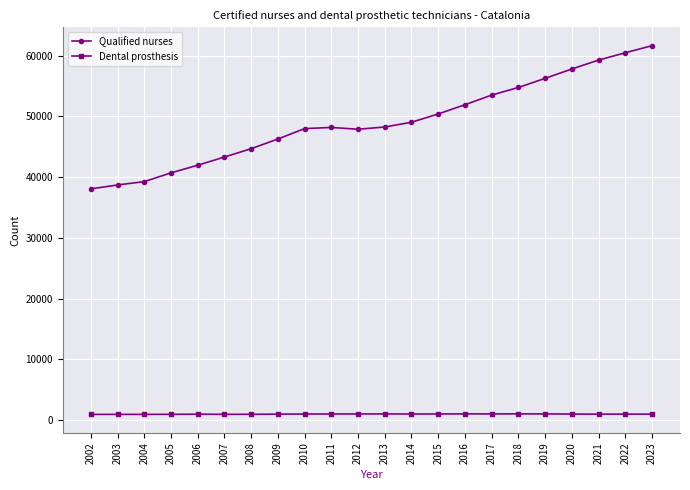

Which category has the lowest value in the Qualified nurses series?

2002